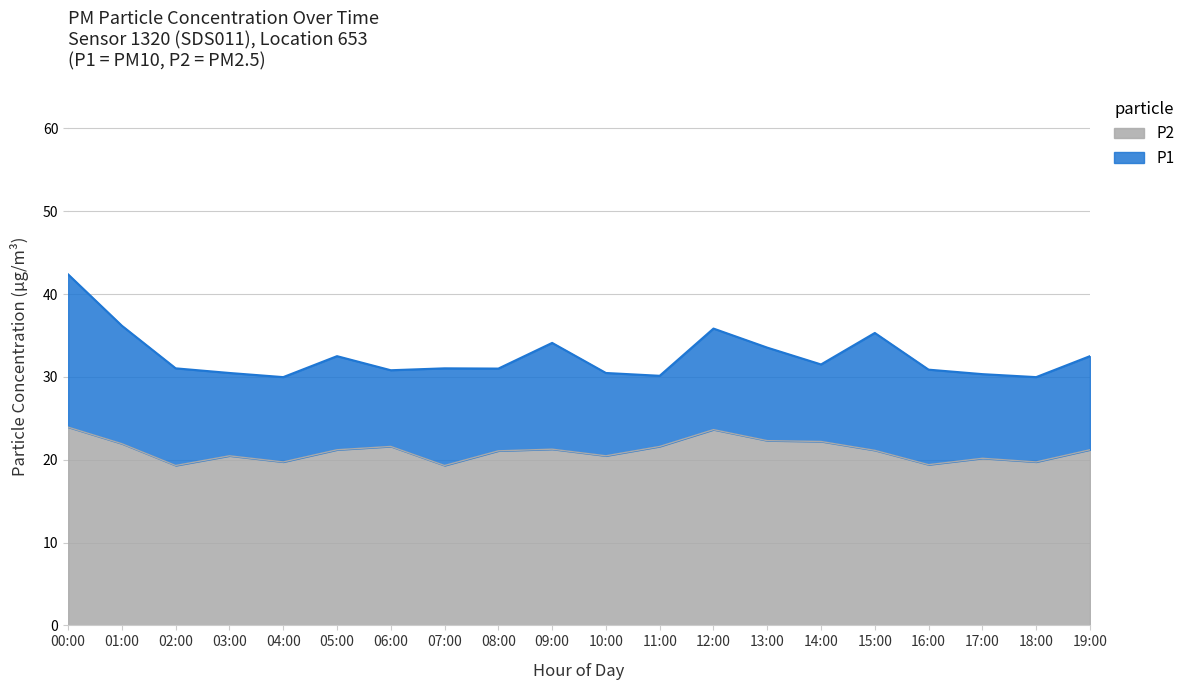

Reading left to right, extract all data points from this chart.

P1: 00:00=42.4	01:00=36.2	02:00=31.0	03:00=30.5	04:00=30.0	05:00=32.5	06:00=30.8	07:00=31.0	08:00=31.0	09:00=34.1	10:00=30.5	11:00=30.1	12:00=35.8	13:00=33.5	14:00=31.5	15:00=35.3	16:00=30.9	17:00=30.3	18:00=30.0	19:00=32.5
P2: 00:00=23.9	01:00=21.9	02:00=19.3	03:00=20.5	04:00=19.7	05:00=21.2	06:00=21.6	07:00=19.3	08:00=21.1	09:00=21.3	10:00=20.5	11:00=21.6	12:00=23.6	13:00=22.3	14:00=22.2	15:00=21.1	16:00=19.4	17:00=20.2	18:00=19.7	19:00=21.2